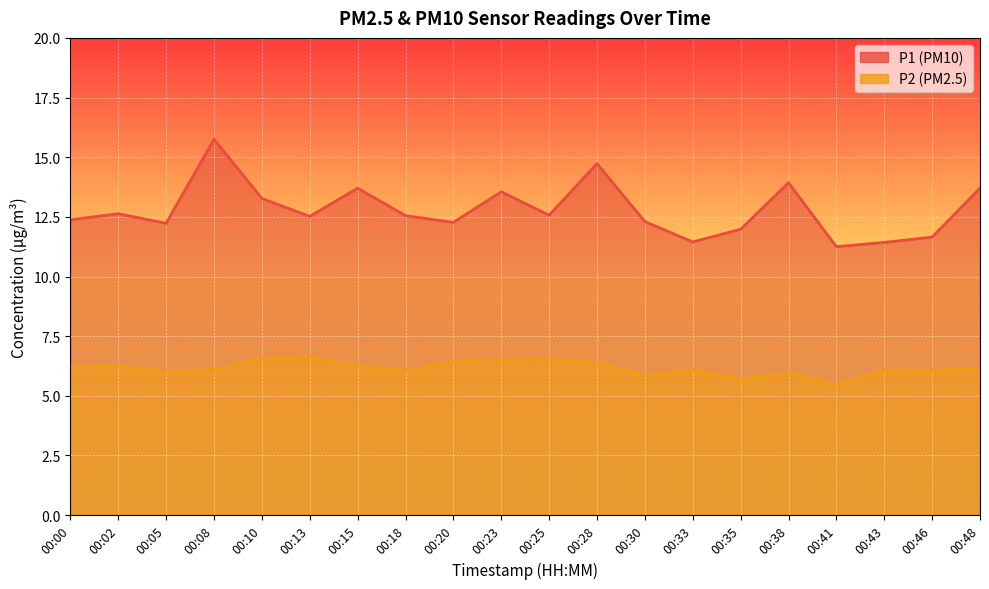

True or false: P2 and P1 cross at least once.

False